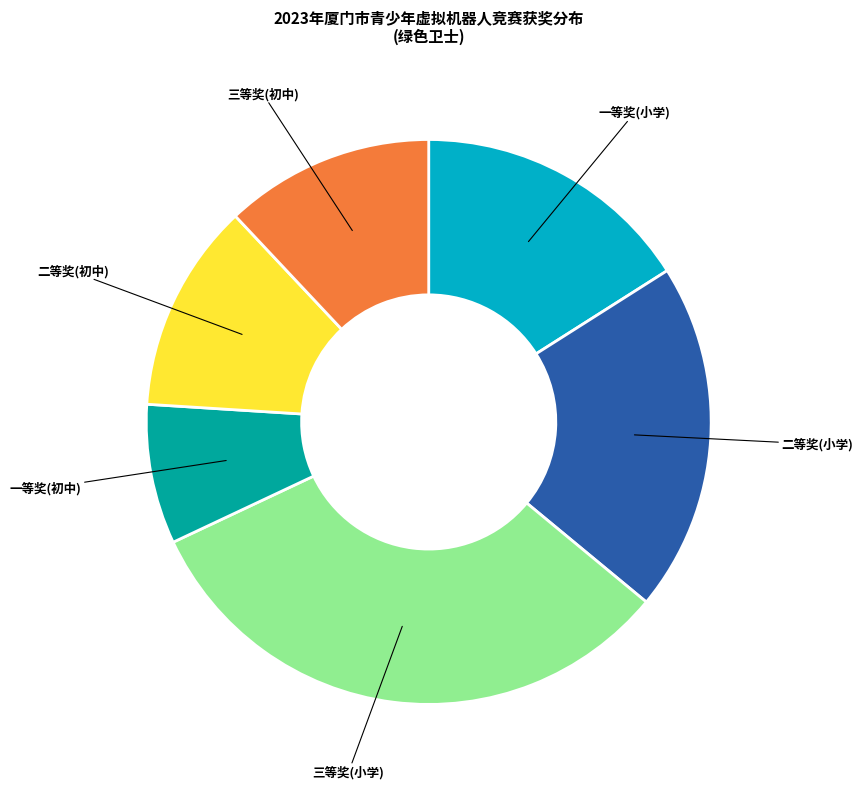

Is the sum of 一等奖(小学) and 一等奖(初中) greater than half?

No